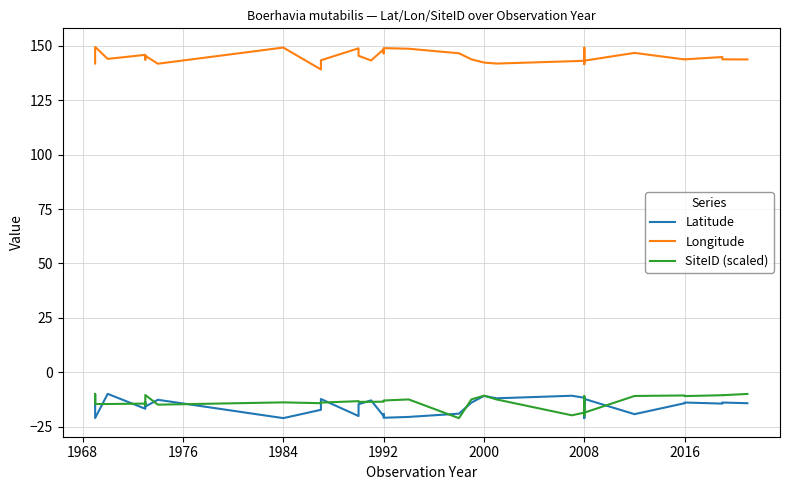

What is the spread (max minus min) of values at 2008?

161.7